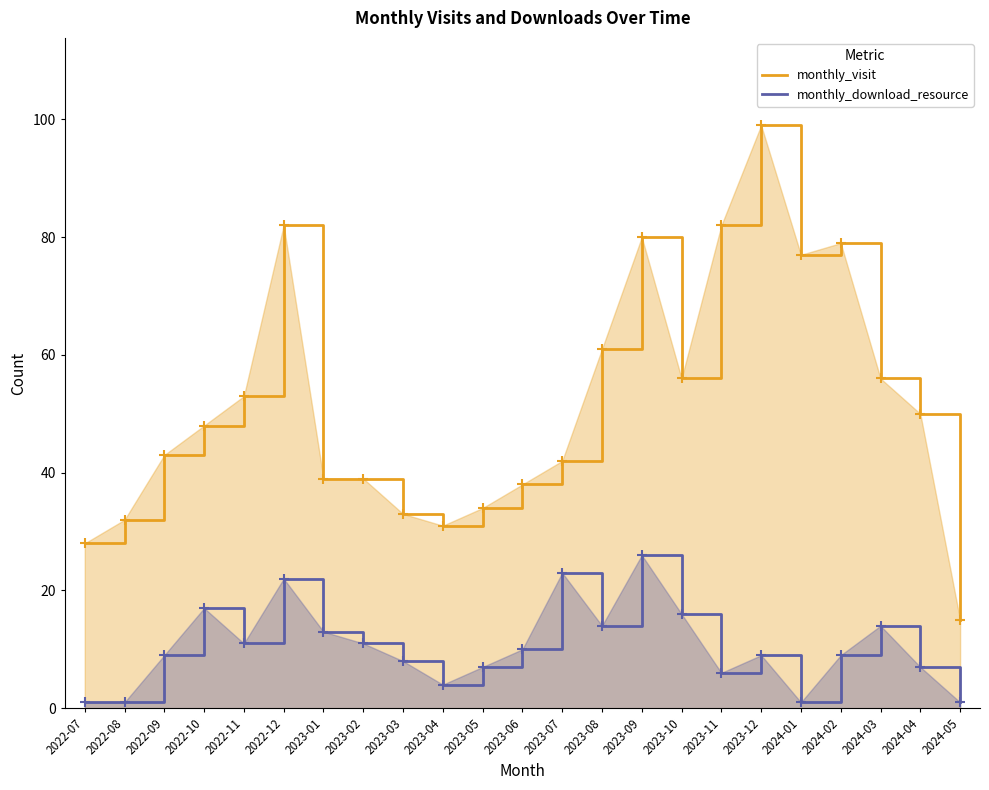

How many lines are shown in the chart?

2